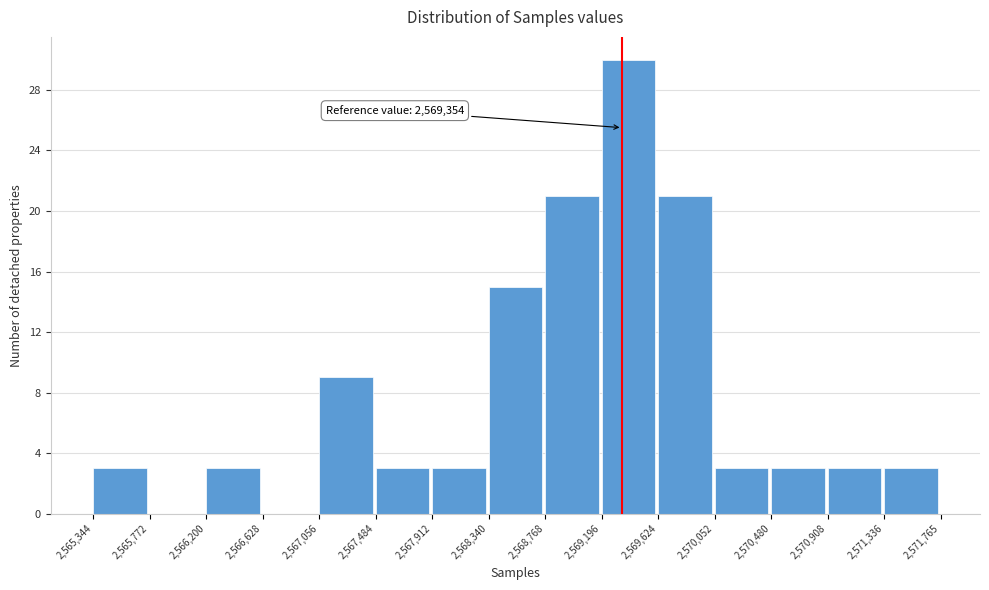

Which range on the x-axis has the tallest bar?

2,569,196 to 2,569,624